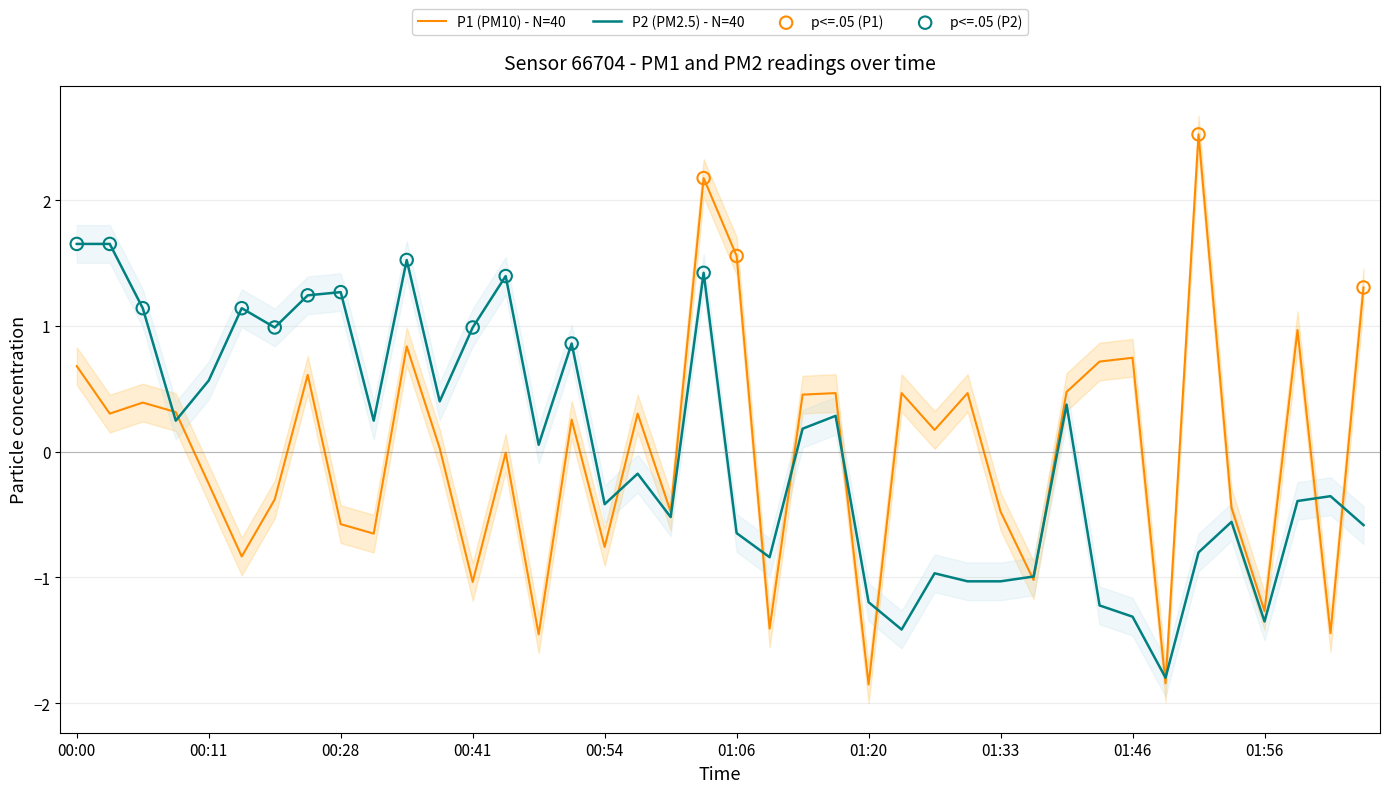

What is the minimum value for P2 (PM2.5) - N=40?

-1.8